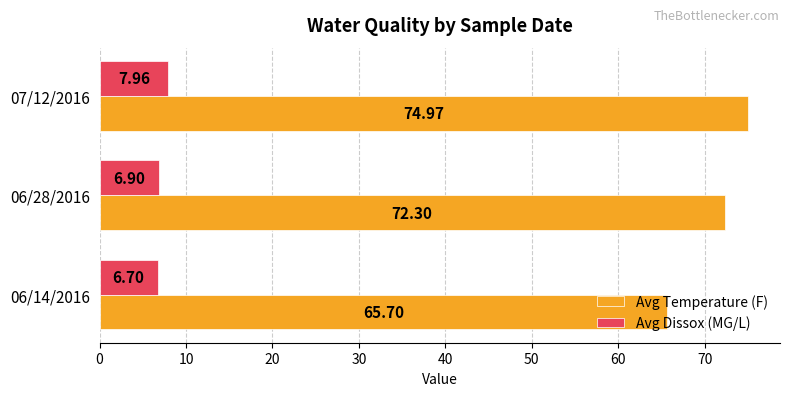

Rank the series by their average value, from lowest to highest.

Avg Dissox (MG/L), Avg Temperature (F)